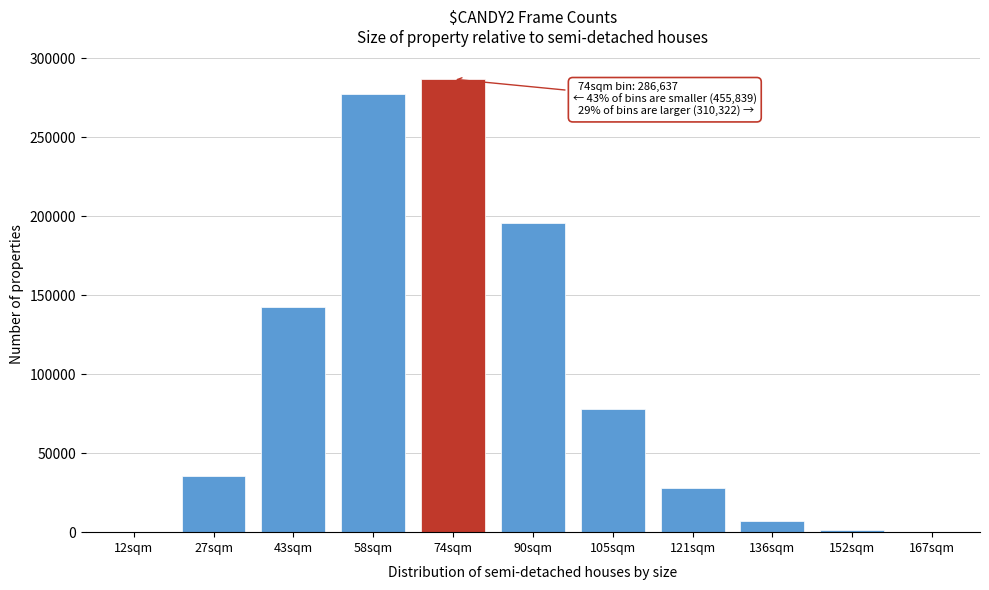

What is the ratio of the value at 90sqm to the value at 136sqm?

28.3